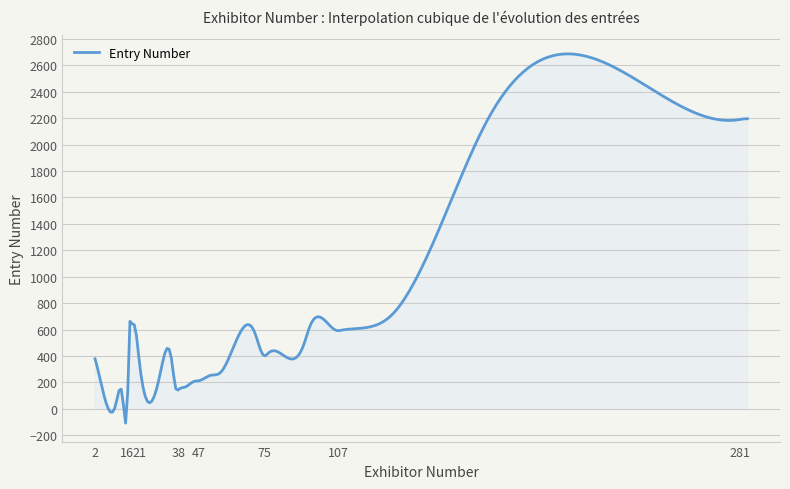

What is the difference between the maximum and minimum values?

2793.7